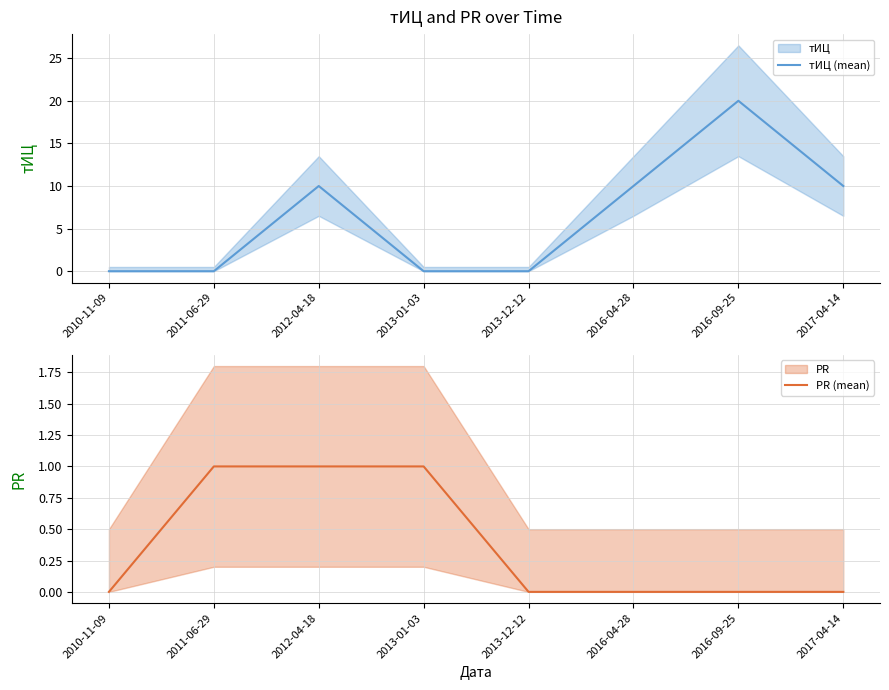

How many times do PR (mean) and тИЦ (mean) cross each other?

2